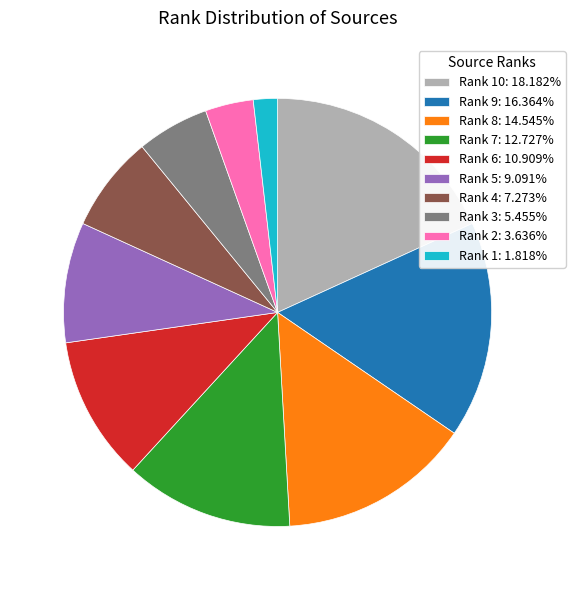

Is the sum of Rank 7: 12.727% and Rank 8: 14.545% greater than half?

No